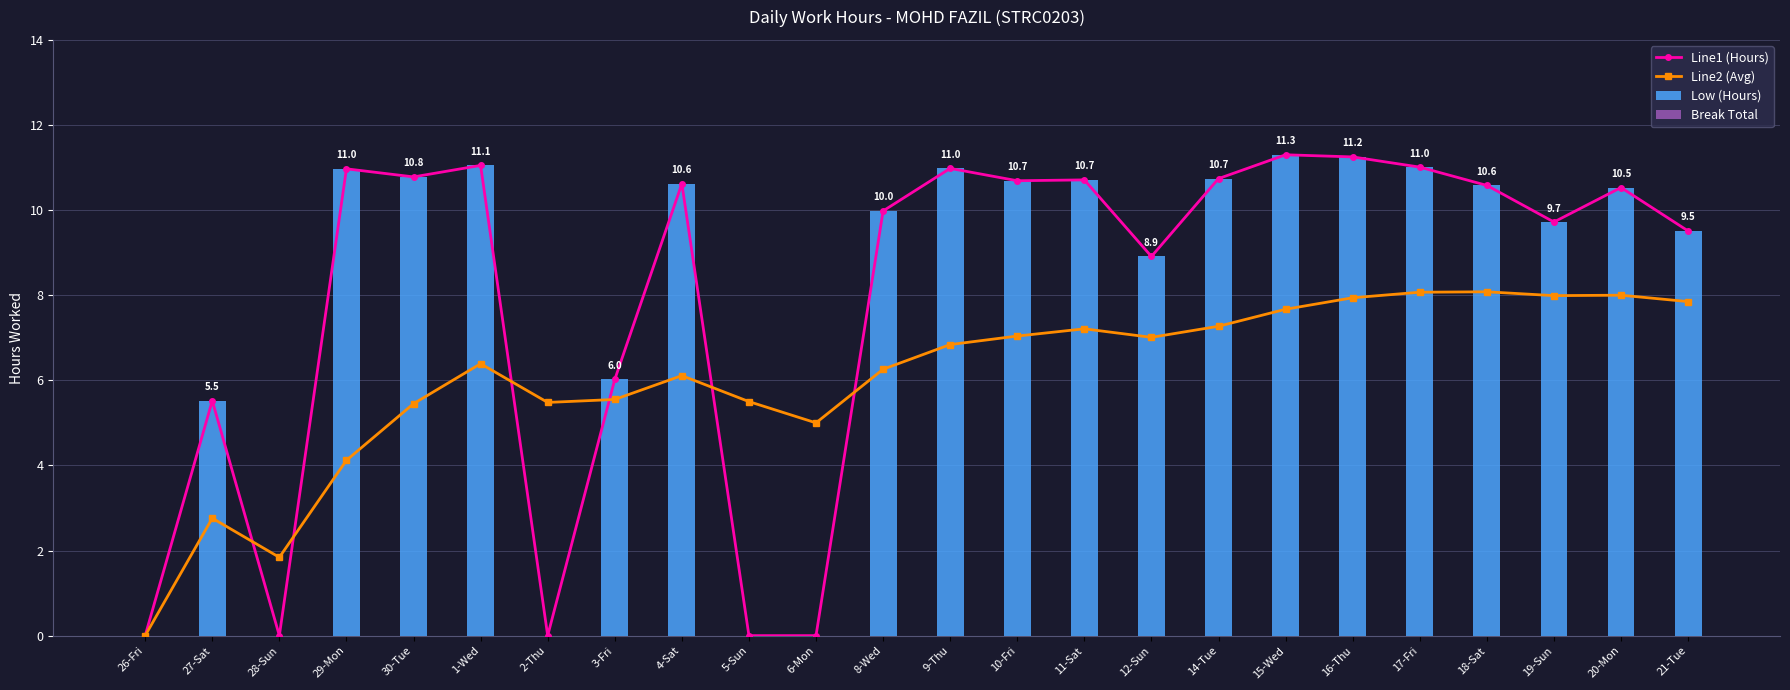

What is the label of the 12th bar from the right?

9-Thu